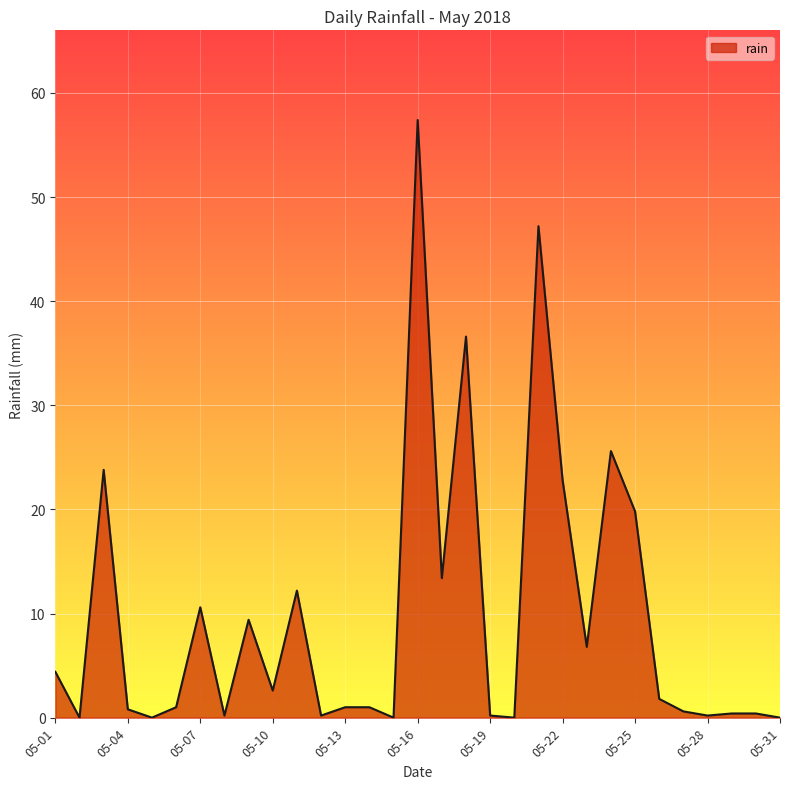

What is the difference between the maximum and minimum values?

57.4